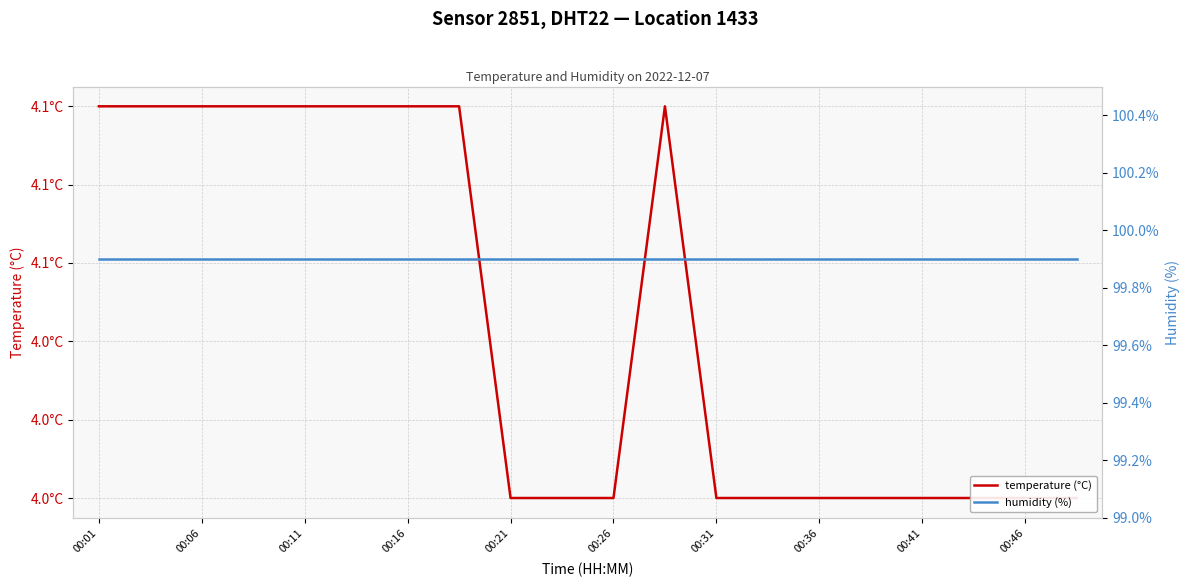

True or false: humidity (%) has more than 1 interior local peaks.

False